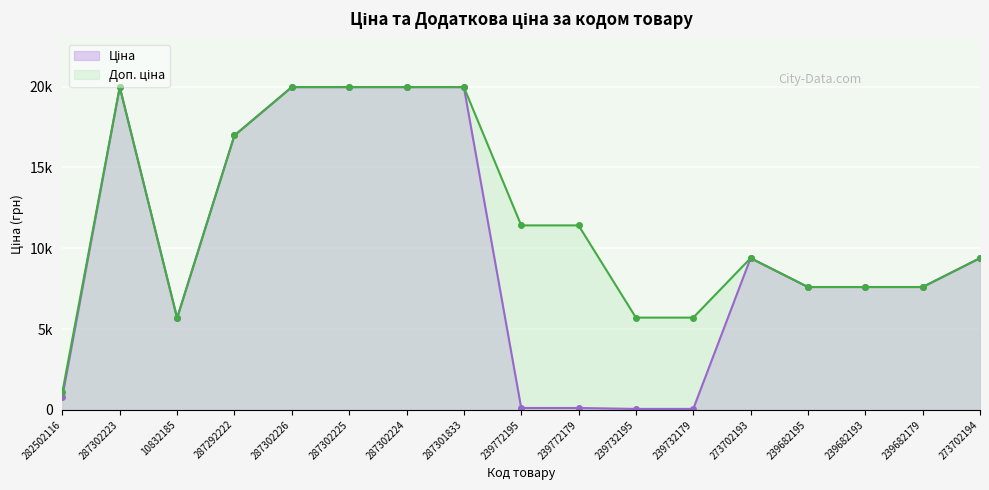

List the series in order of their peak value, highest first.

Ціна, Доп. ціна